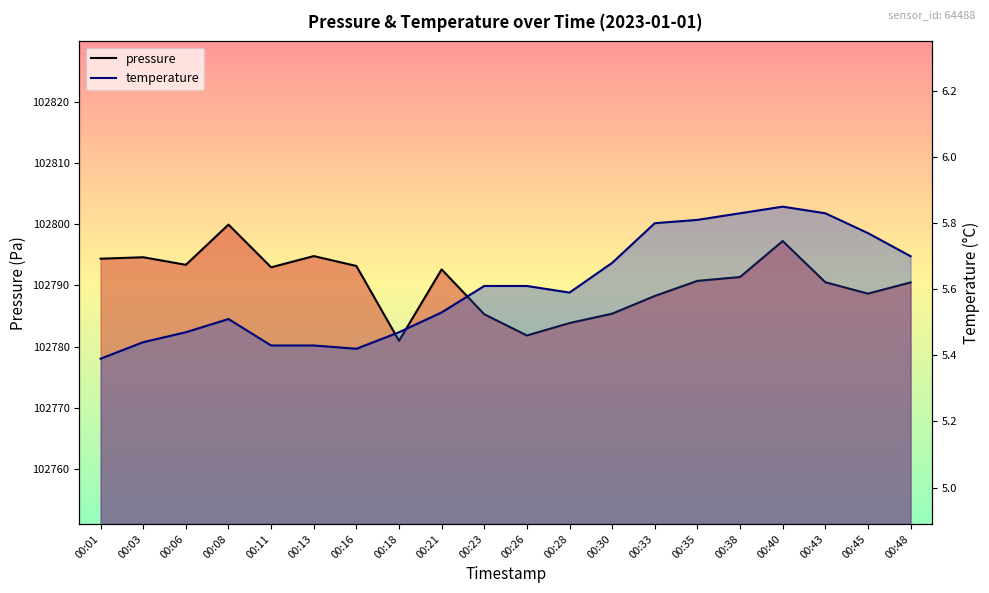

True or false: pressure_line and temperature_line cross at least once.

False